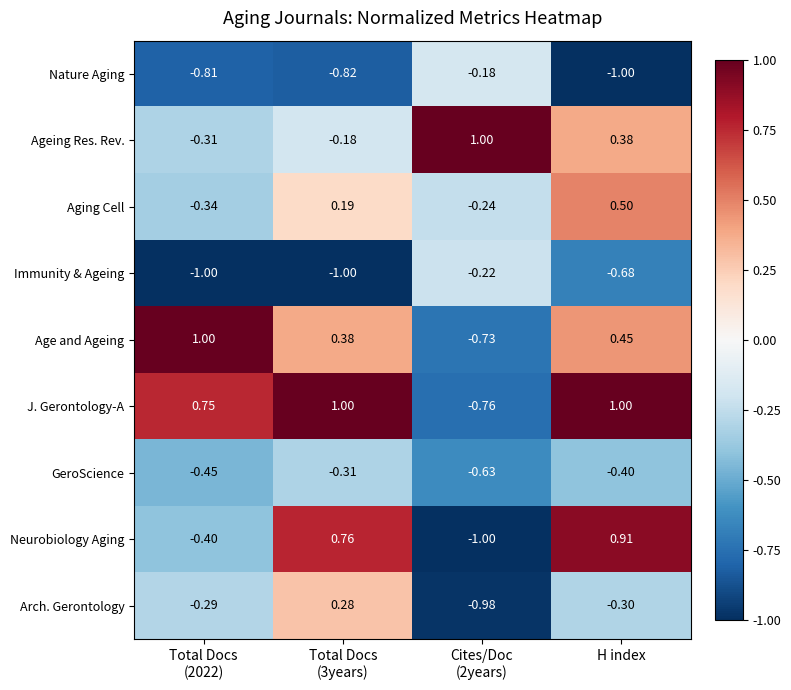

Which series has the largest total across all categories?

J. Gerontology-A